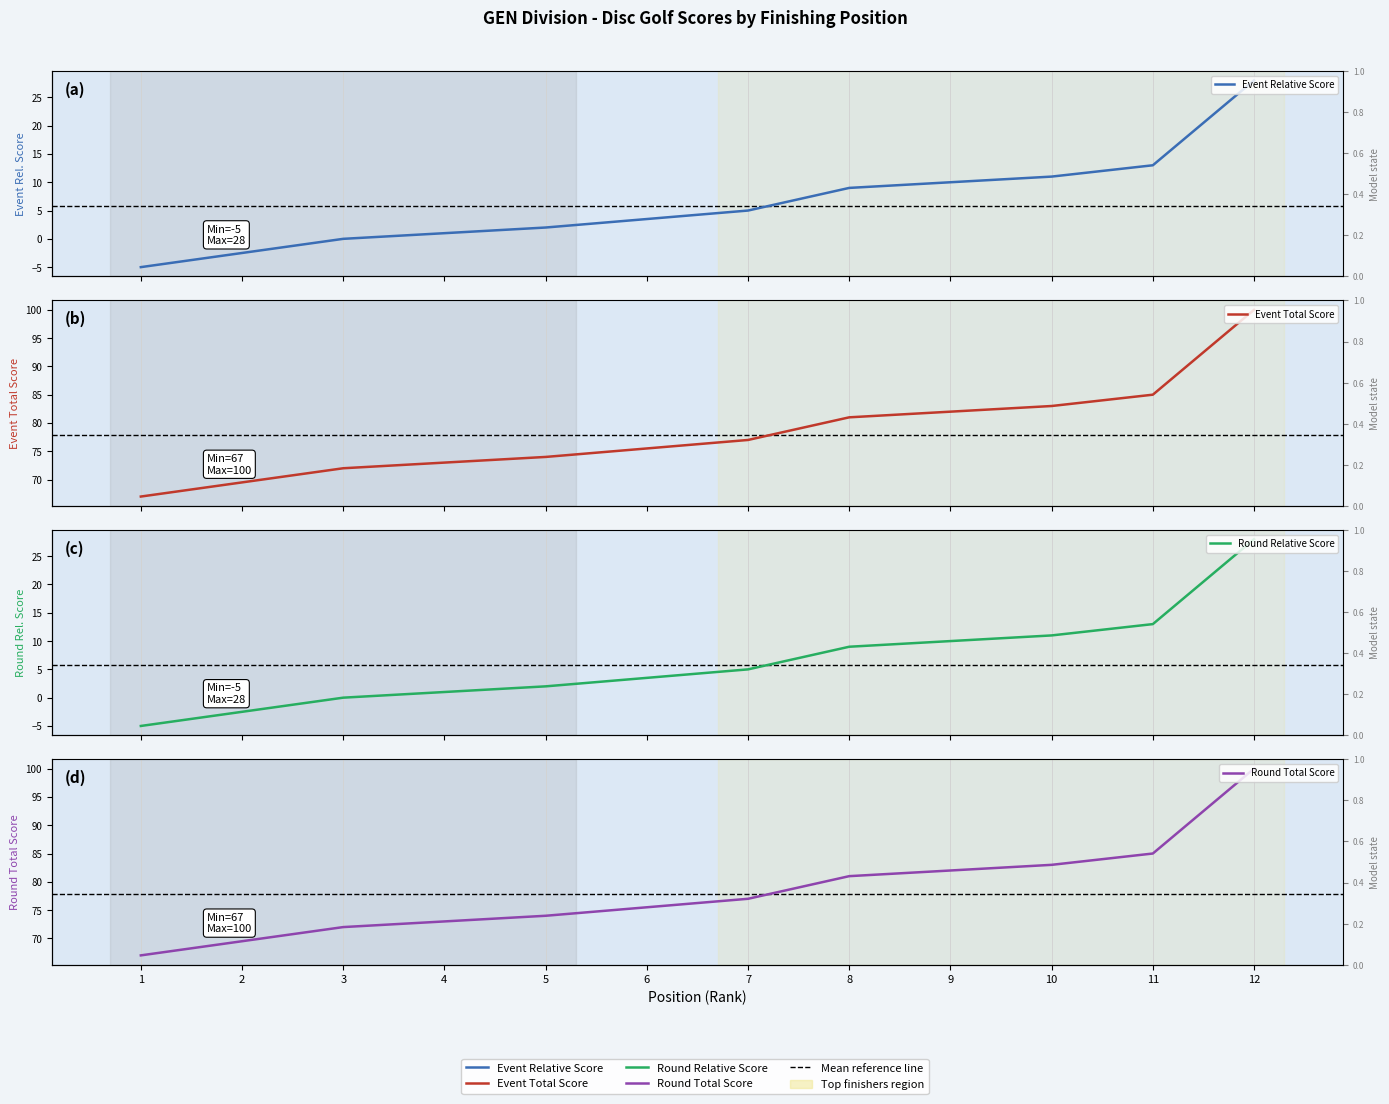

What is the difference between the highest and lowest values at 1?

72